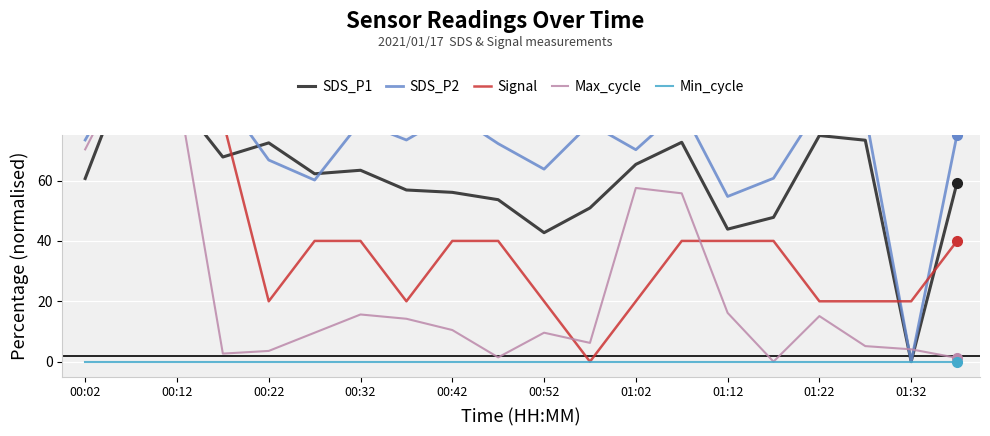

Rank the series by their average value, from lowest to highest.

Min_cycle, Max_cycle, Signal, SDS_P1, SDS_P2